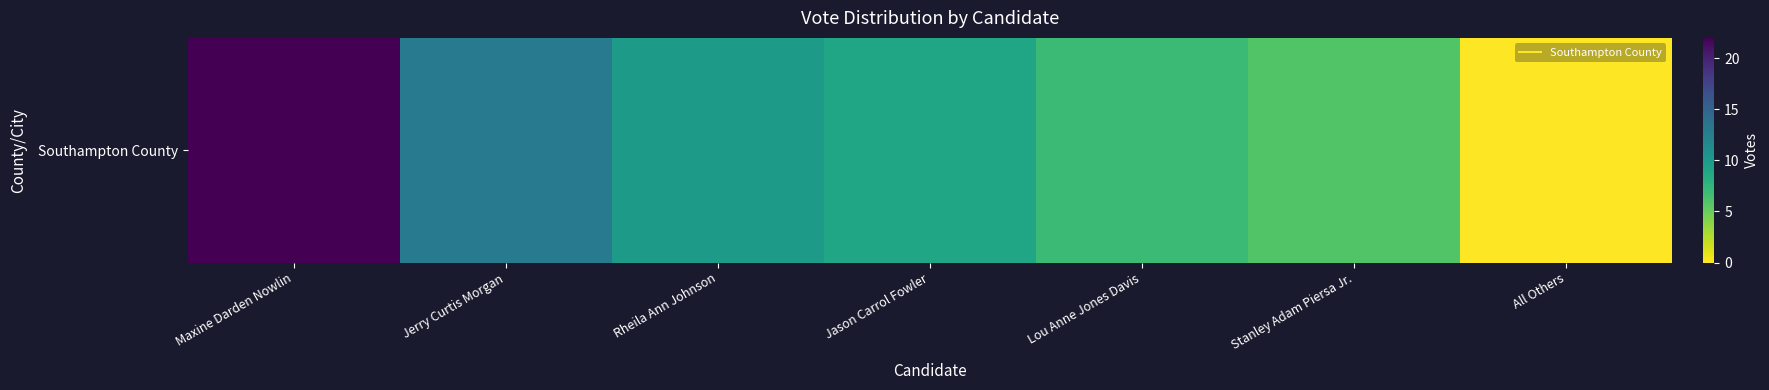

How many data points are less than 9?

3